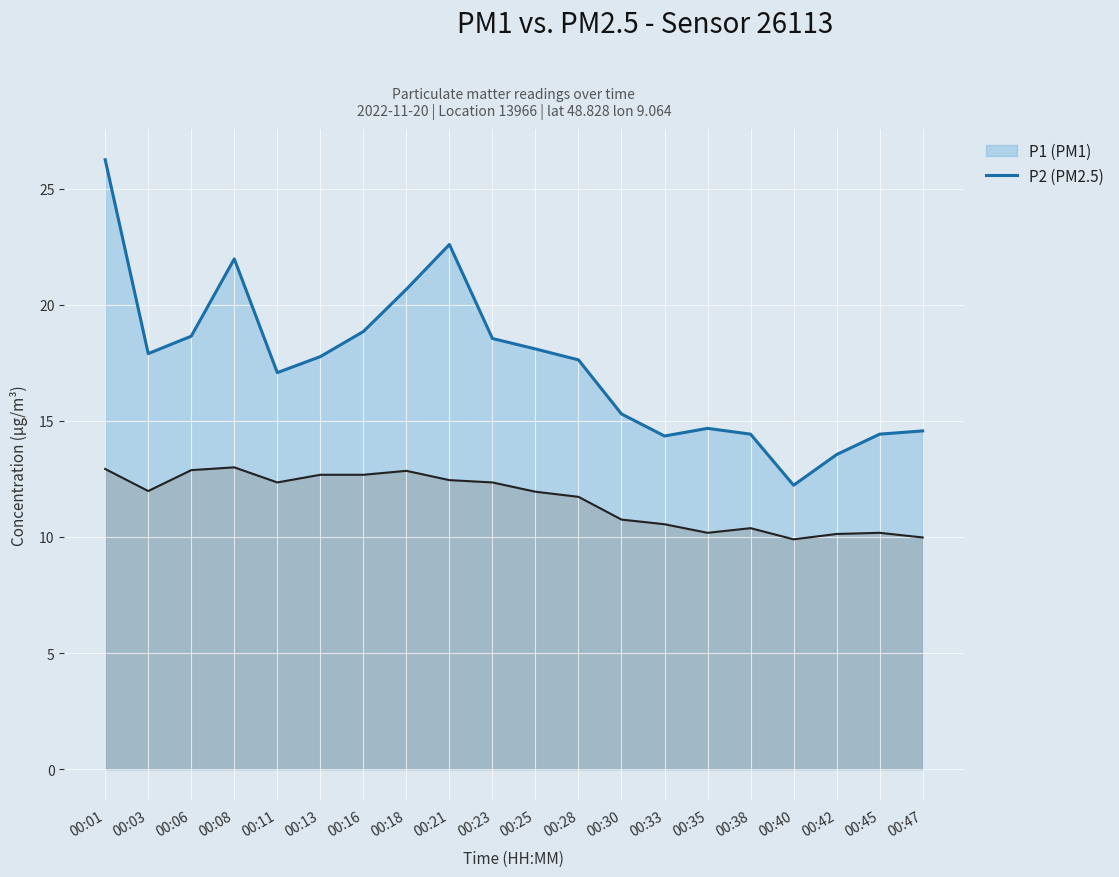

At which category does the chart reach its peak across all series?

00:01